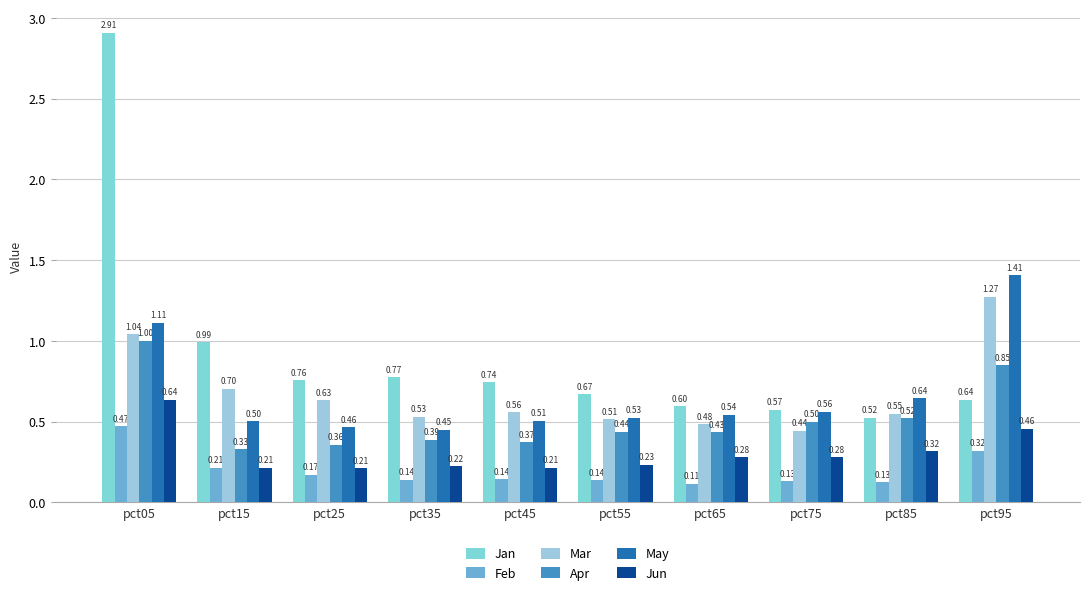

The Mar series shows 0.2 at pct55. True or false?

False